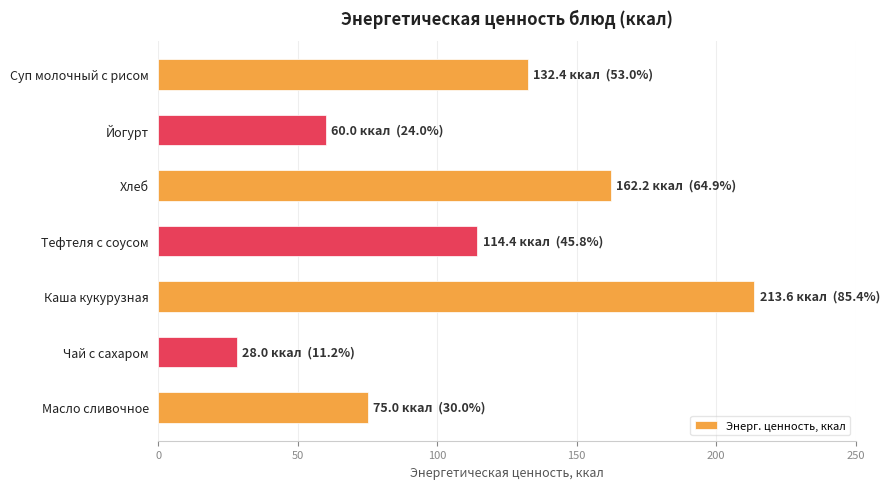

Count the number of data series in this chart.

1